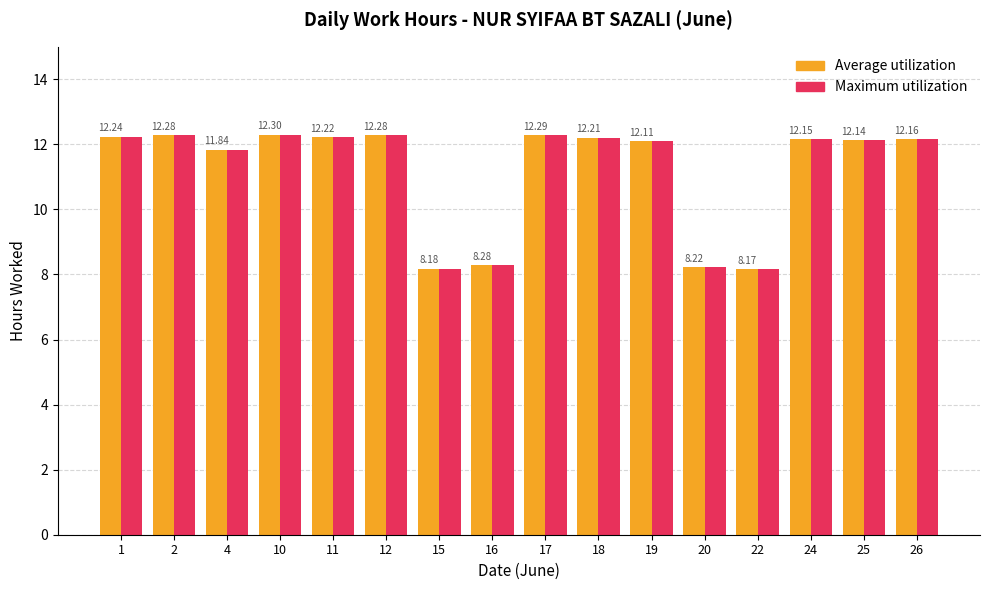

The Average utilization series shows 6.3 at 10. True or false?

False